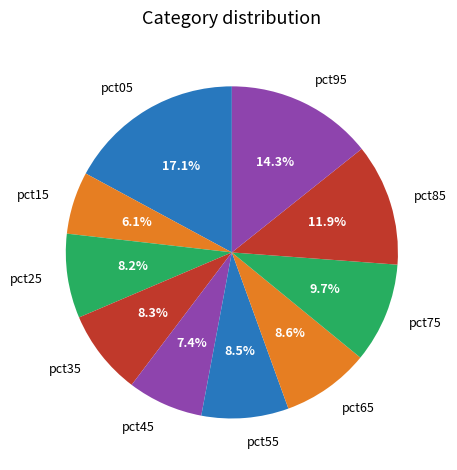

Is there any slice that represents more than half of the pie?

No